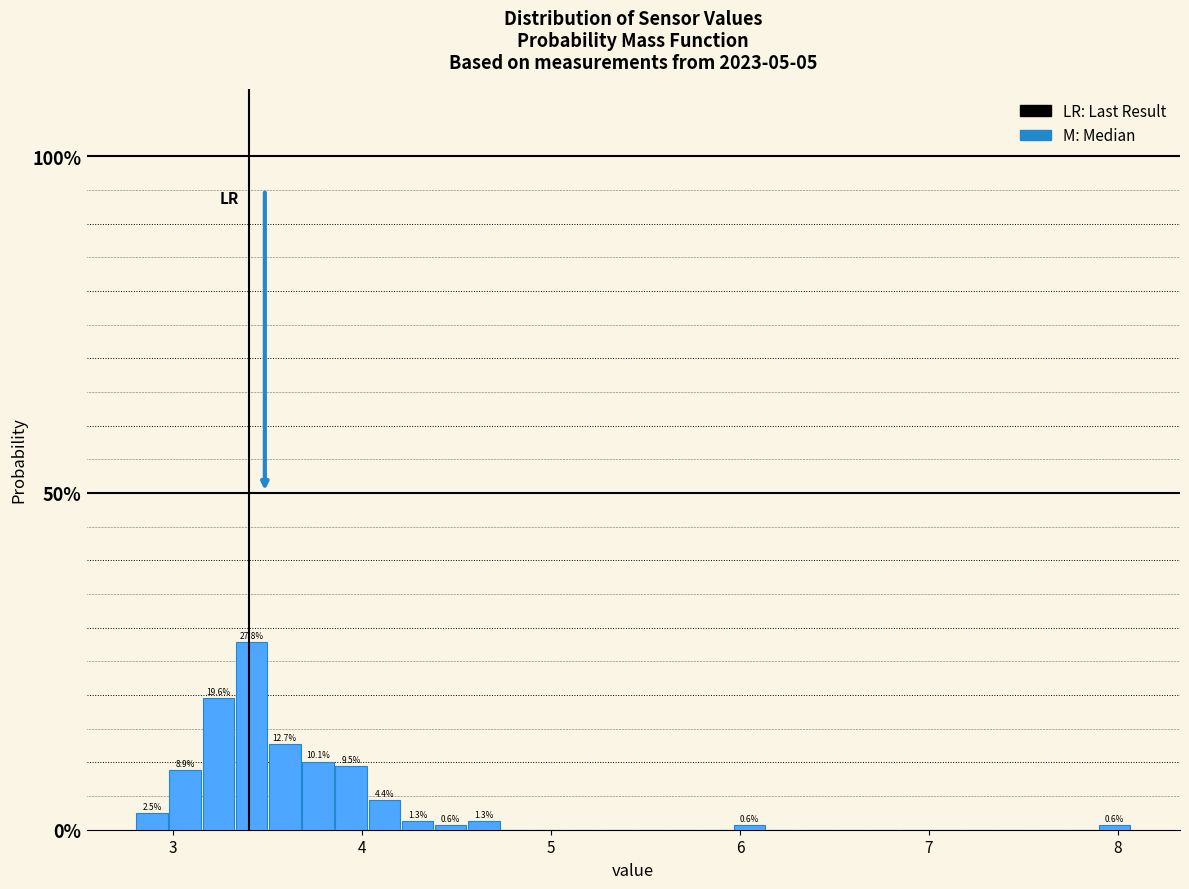

Read against the x-axis, roughly where is the centre of the tallest bar?

3.4